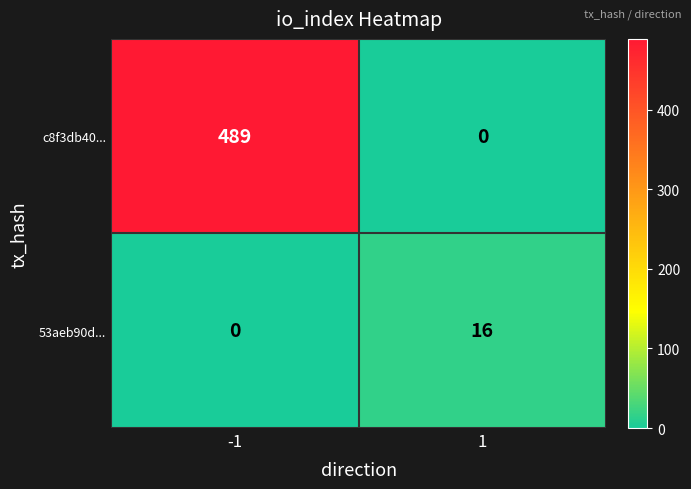

Rank the series by their maximum value, from lowest to highest.

53aeb90d..., c8f3db40...